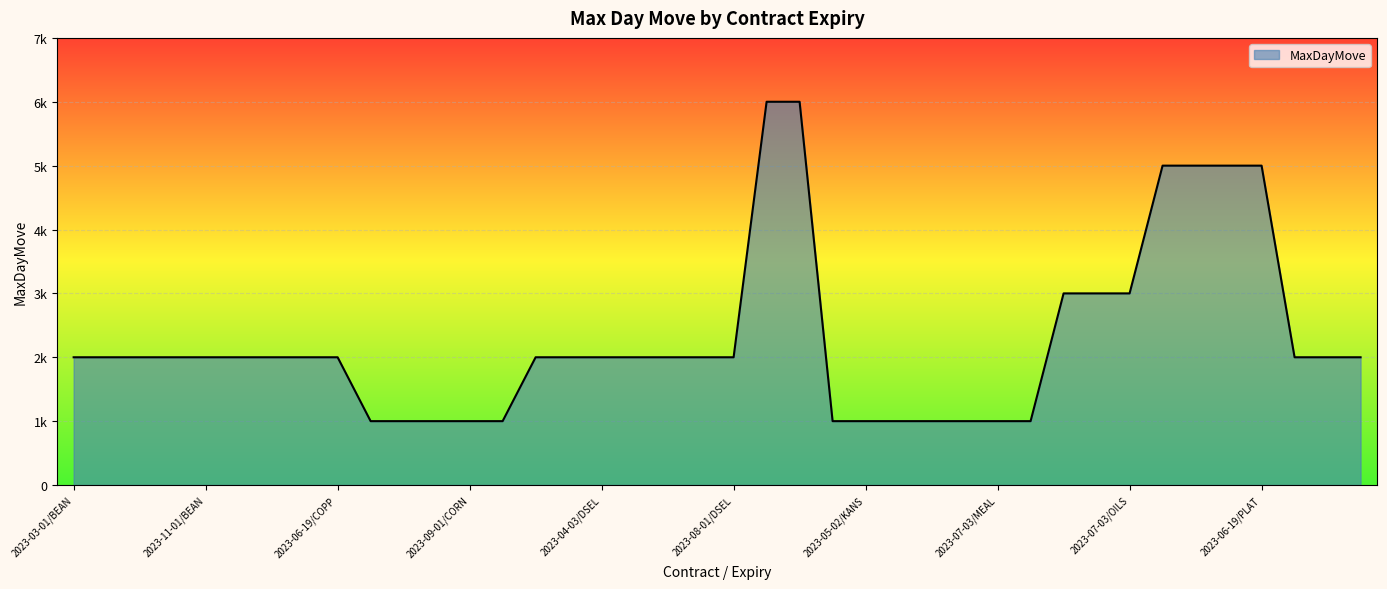

Reading right to left, transcribe all the data shown in this chart.

2000	2000	2000	5000	5000	5000	5000	3000	3000	3000	1000	1000	1000	1000	1000	1000	1000	6000	6000	2000	2000	2000	2000	2000	2000	2000	1000	1000	1000	1000	1000	2000	2000	2000	2000	2000	2000	2000	2000	2000